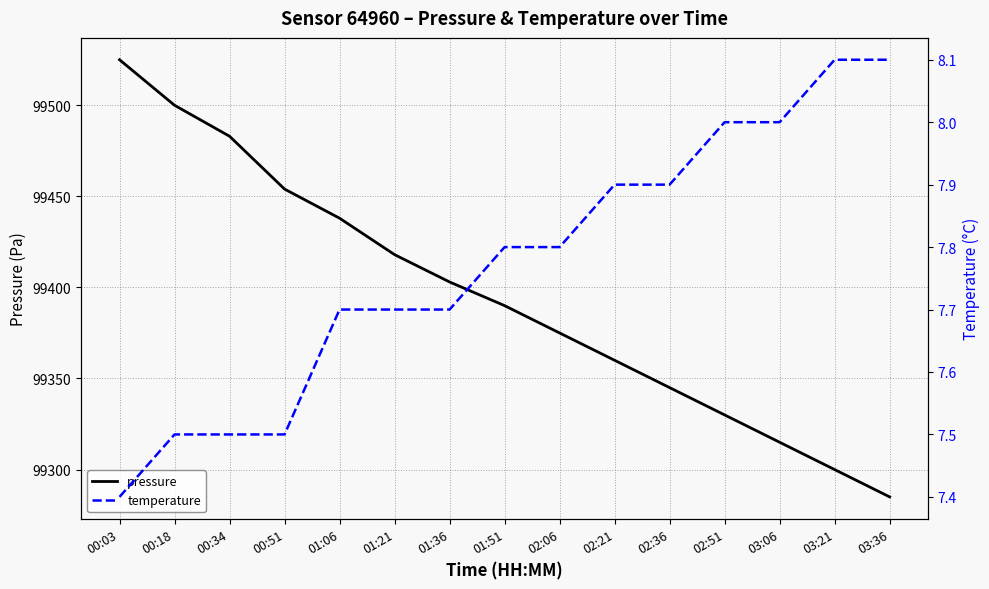

What are all the series names shown in the legend?

pressure, temperature